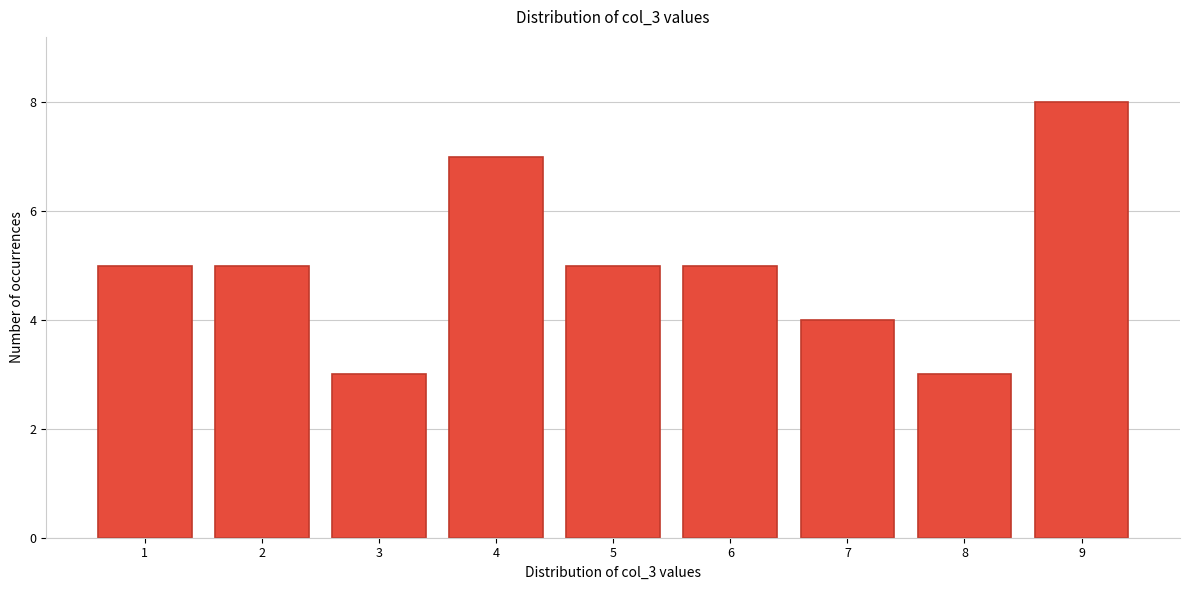

Which range on the x-axis has the tallest bar?

8.5 to 9.5